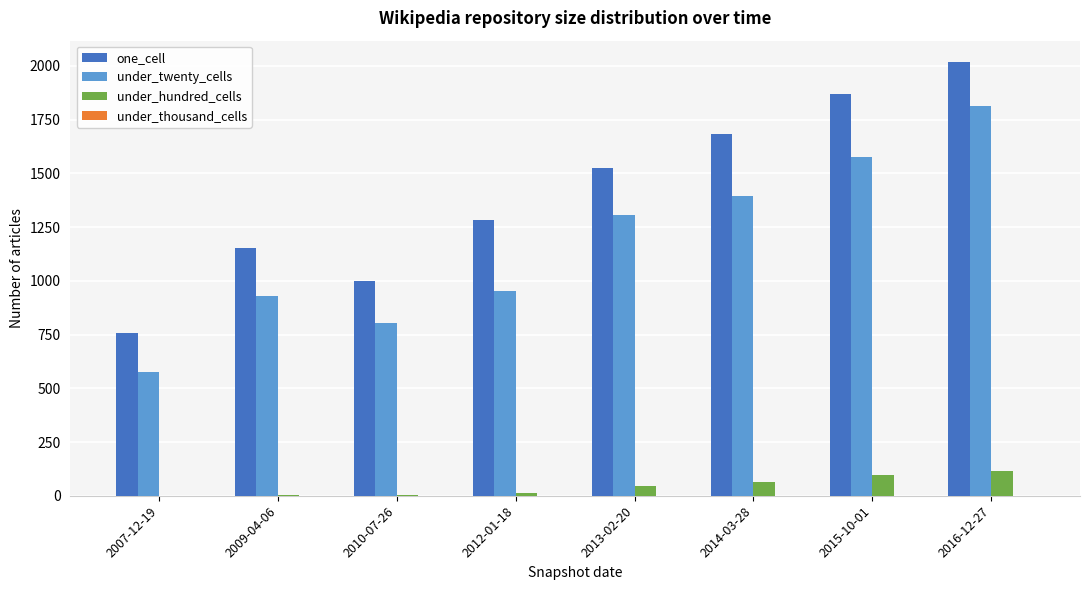

Does the chart contain stacked bars?

No